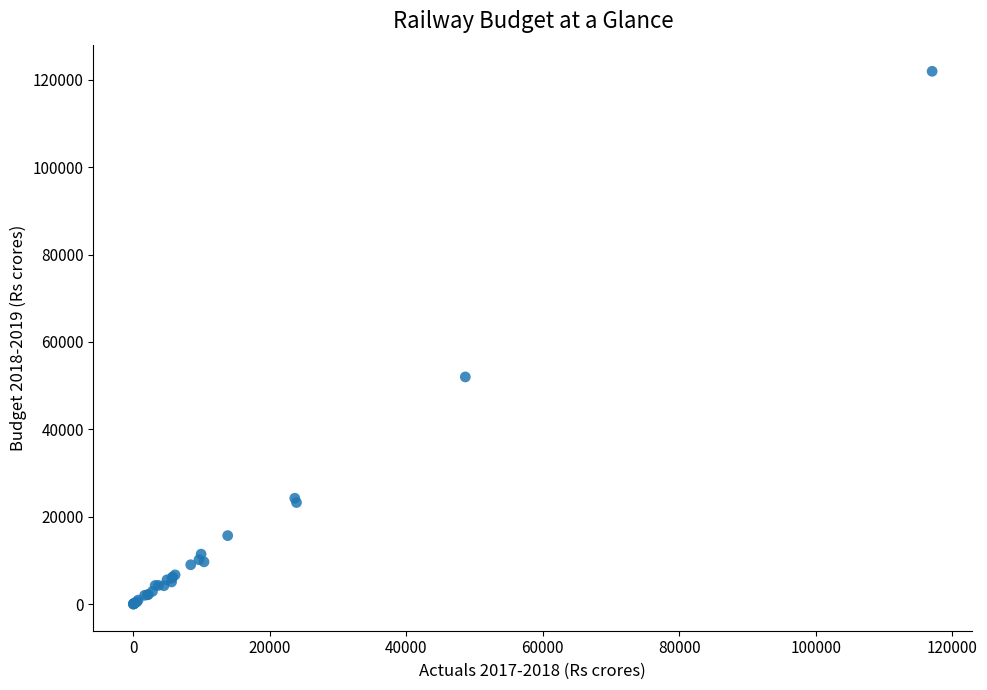

What Y value in the scatter plot is closest to 60980?

52000.0